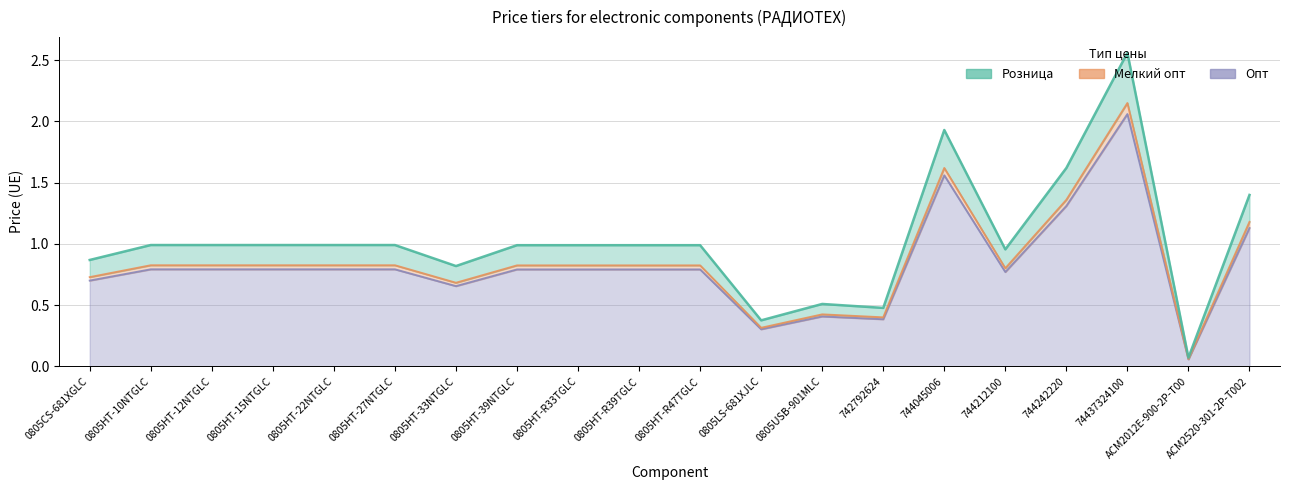

What is the difference between the Опт values at 0805HT-27NTGLC and ACM2012E-900-2P-T00?

0.7